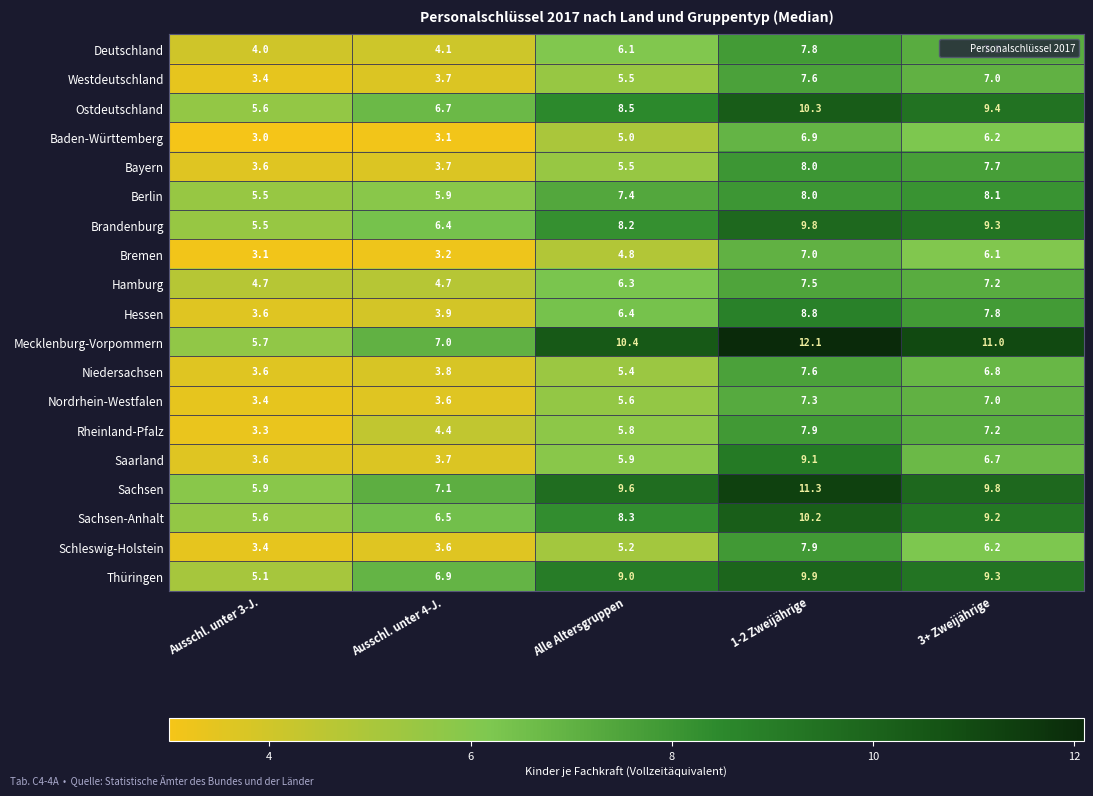

At which category is the sum across all series the highest?

1-2 Zweijährige